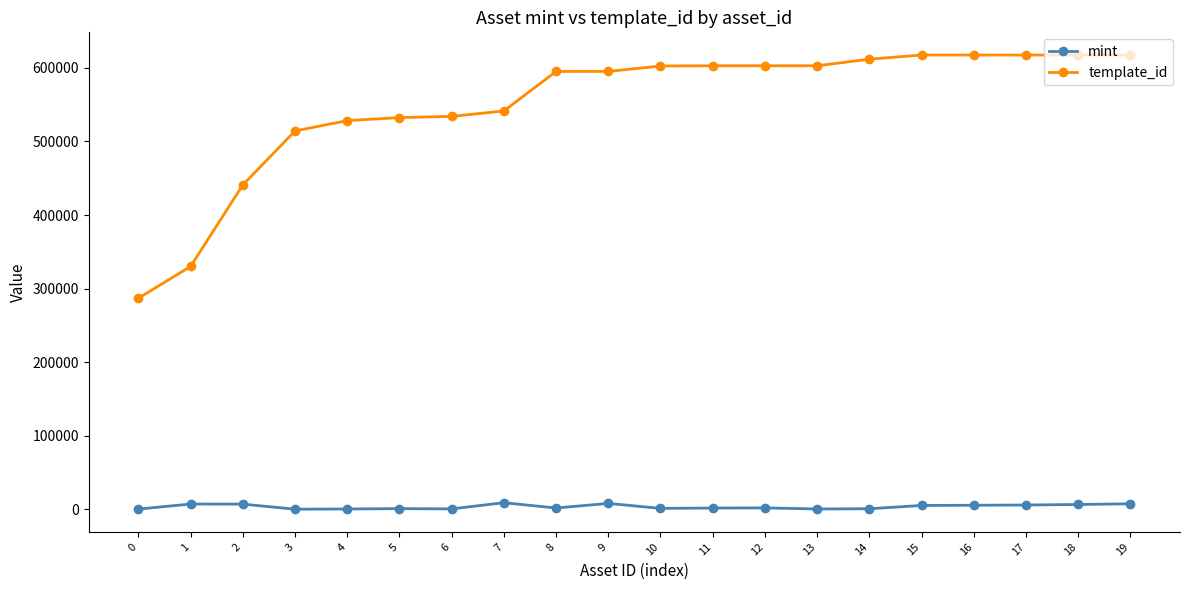

Is this an area chart (filled region under the line)?

No